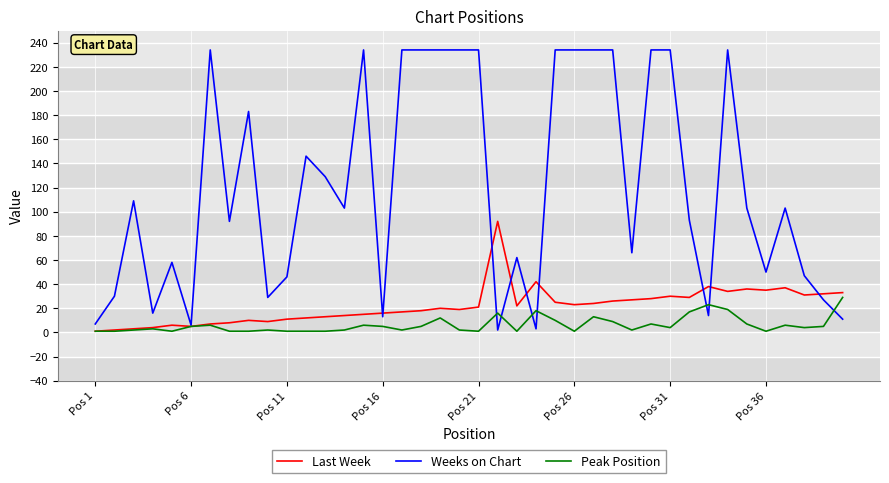

What is the highest value of the Peak Position series?

29